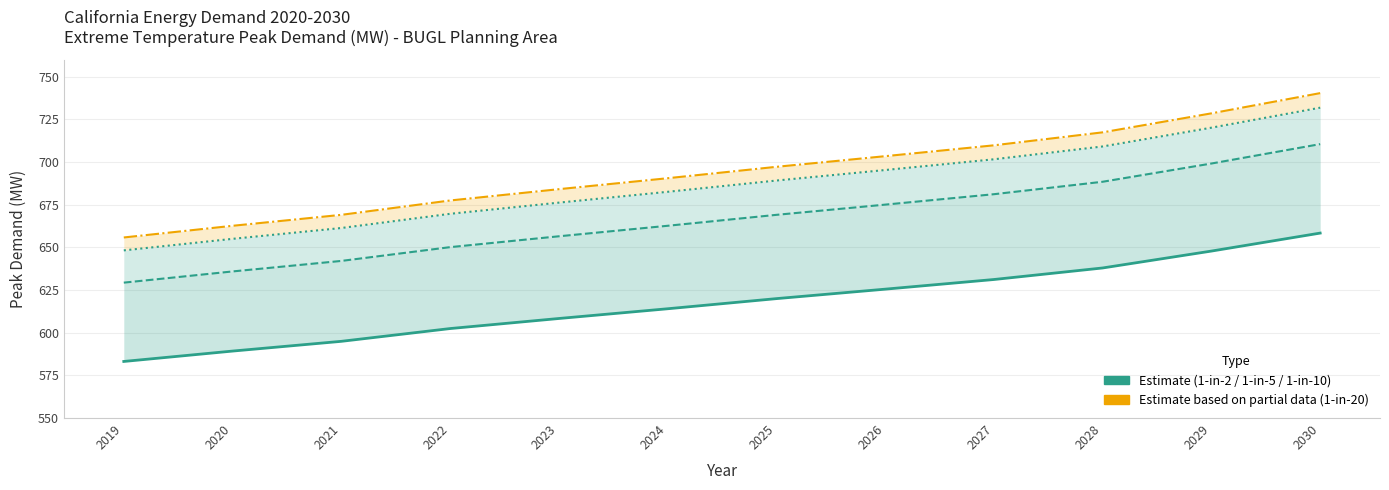

Reading left to right, extract all data points from this chart.

1_in_2: 583.1	589.2	594.9	602.4	608.3	614.0	619.9	625.5	631.1	637.9	647.8	658.3
1_in_5: 629.3	635.9	642.0	650.1	656.5	662.6	669.0	675.0	681.1	688.4	699.1	710.5
1_in_10: 648.2	655.0	661.3	669.6	676.2	682.5	689.1	695.3	701.6	709.1	720.1	731.8
1_in_20: 655.8	662.6	669.0	677.4	684.1	690.5	697.1	703.4	709.7	717.3	728.5	740.3